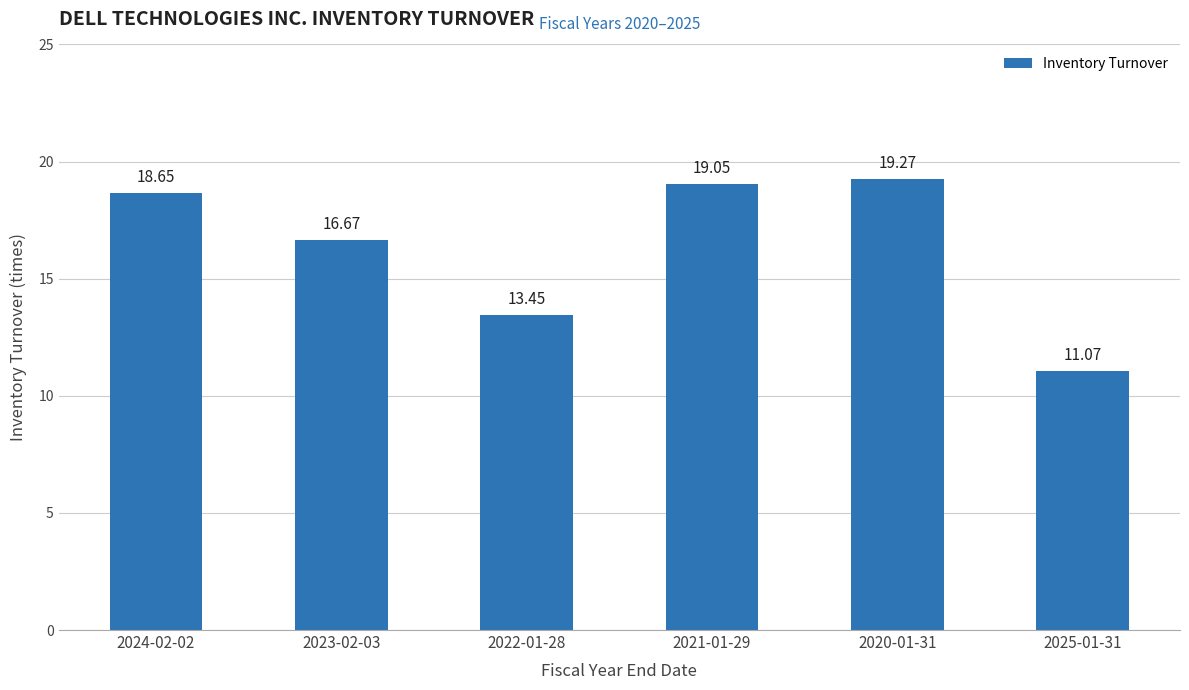

Rank the categories by value from highest to lowest.

2020-01-31, 2021-01-29, 2024-02-02, 2023-02-03, 2022-01-28, 2025-01-31